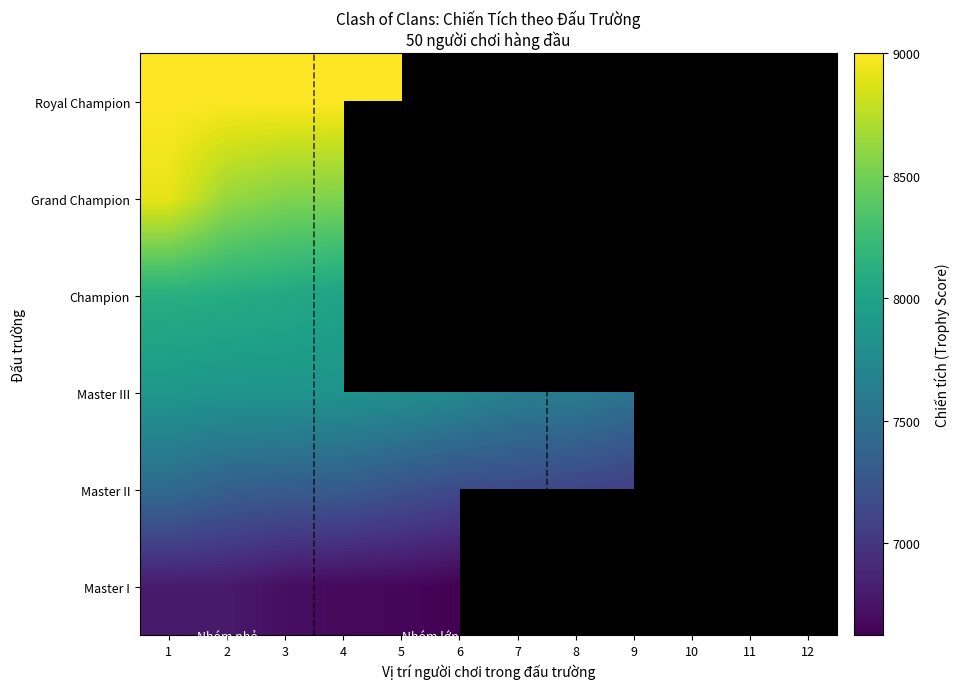

True or false: Royal Champion has a value of 4690.9 at 5.

False